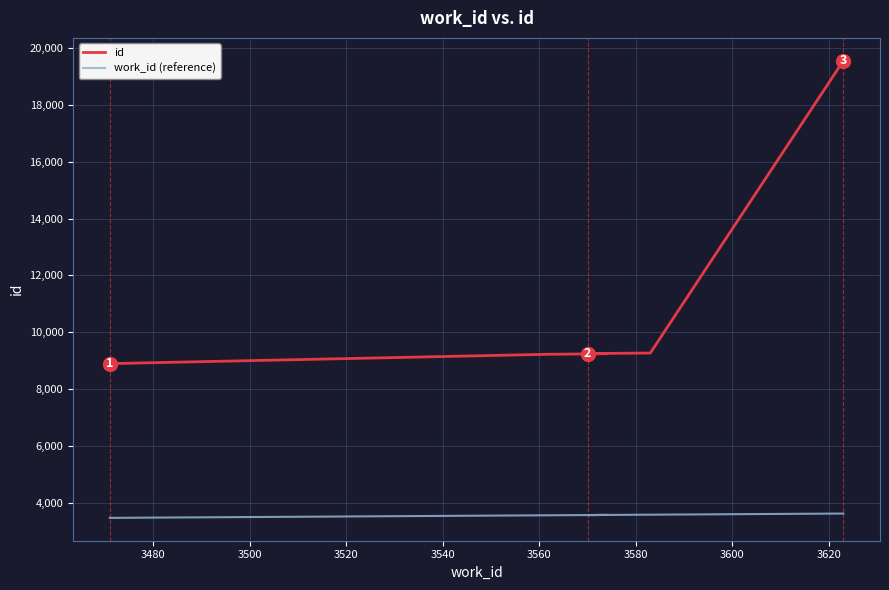

Which series has the widest spread of values?

id